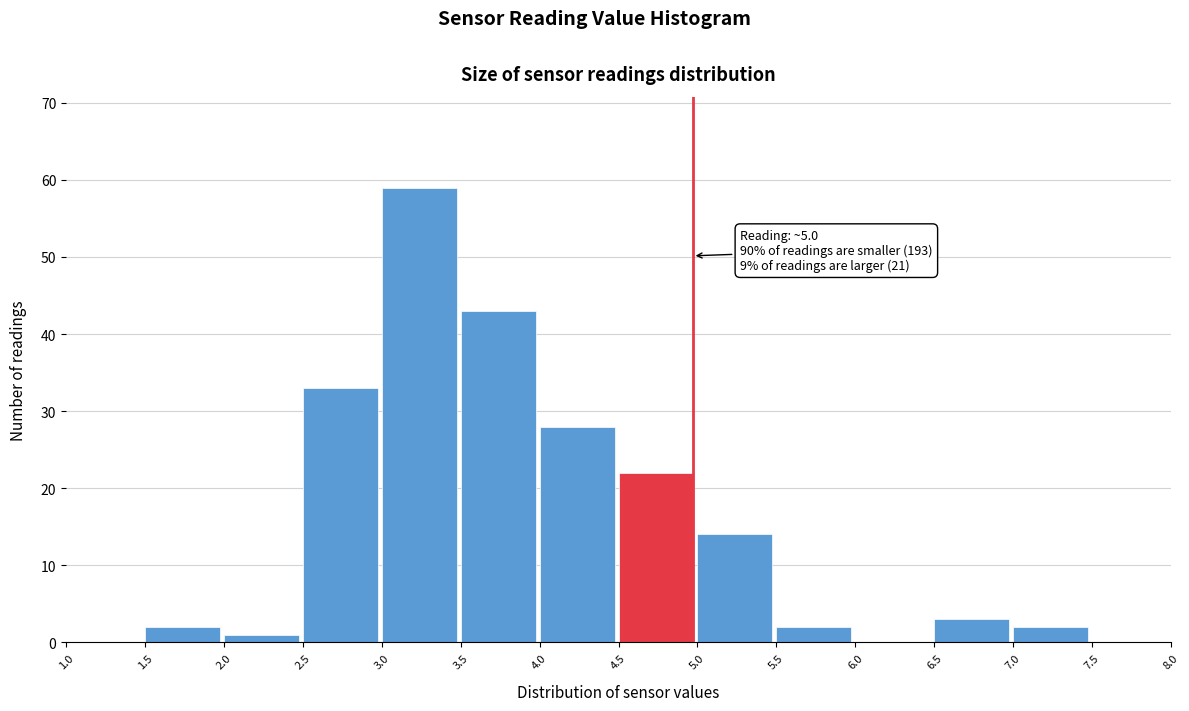

Over which range of the x-axis is the bar tallest?

3.0 to 3.5